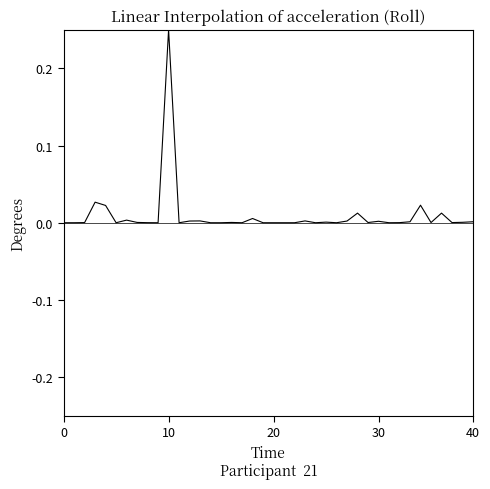

Does the chart have visible grid lines?

No